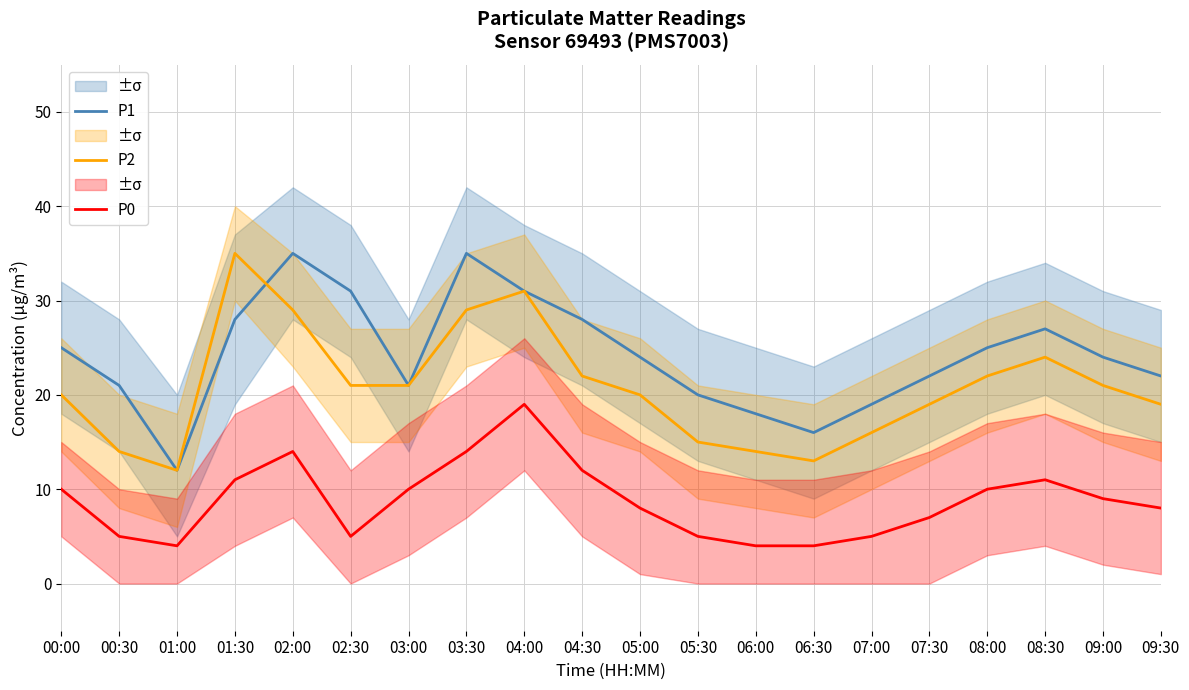

True or false: P1 and P0 intersect in this chart.

False